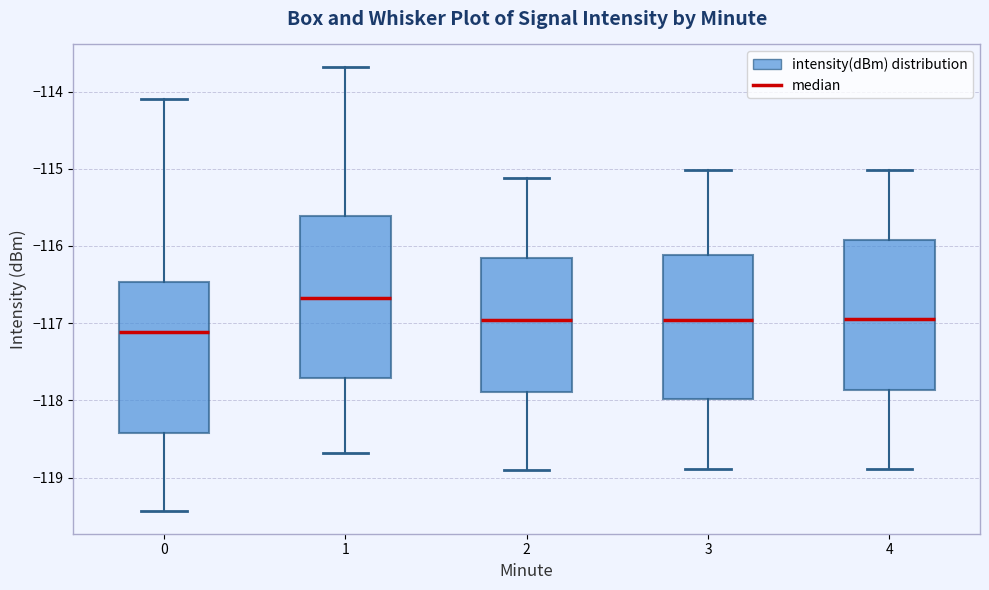

Reading left to right, read every box against the y-axis: the position of its median line, the range the box covers, and the ends of its whiskers. The values are not printed on the chart, so give them approximately, as read against the axis.

0: median -117.1, box -118.4 to -116.5, whiskers -119.4 to -114.1
1: median -116.7, box -117.7 to -115.6, whiskers -118.7 to -113.7
2: median -117.0, box -117.9 to -116.2, whiskers -118.9 to -115.1
3: median -117.0, box -118.0 to -116.1, whiskers -118.9 to -115.0
4: median -117.0, box -117.9 to -115.9, whiskers -118.9 to -115.0